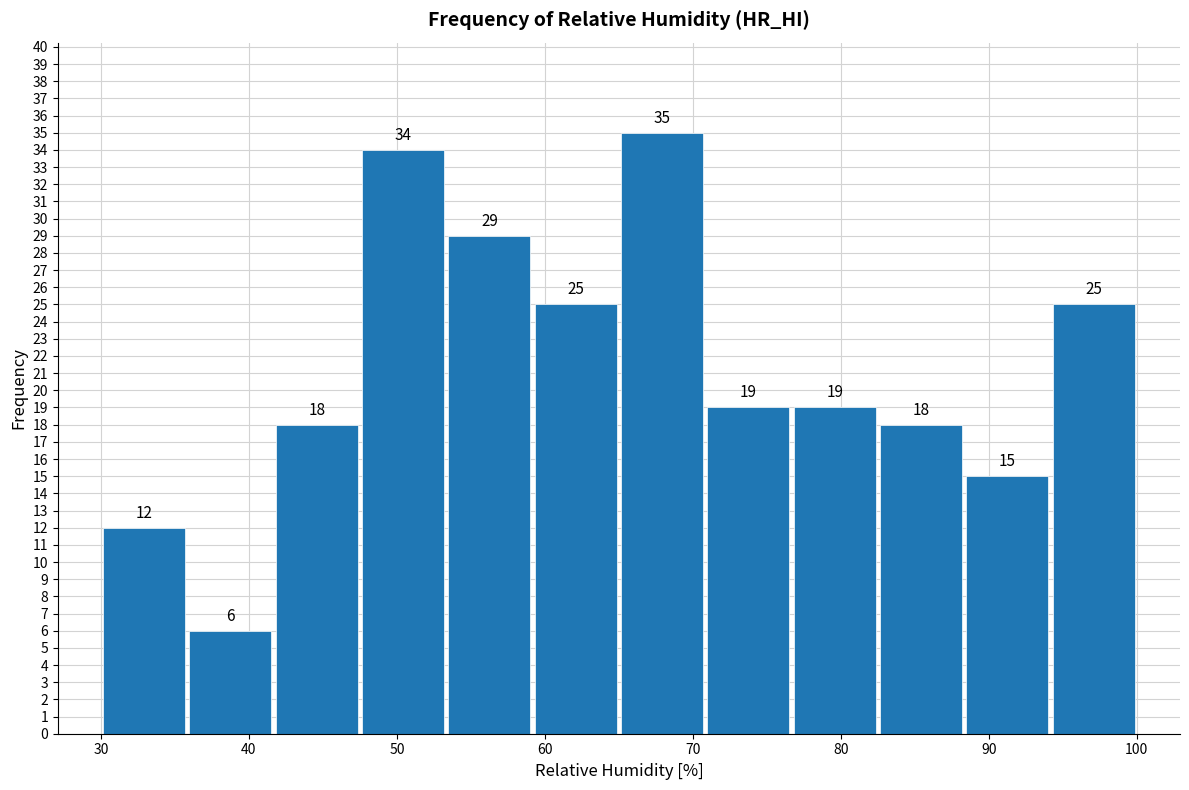

Over which range of the x-axis is the bar tallest?

65 to 71